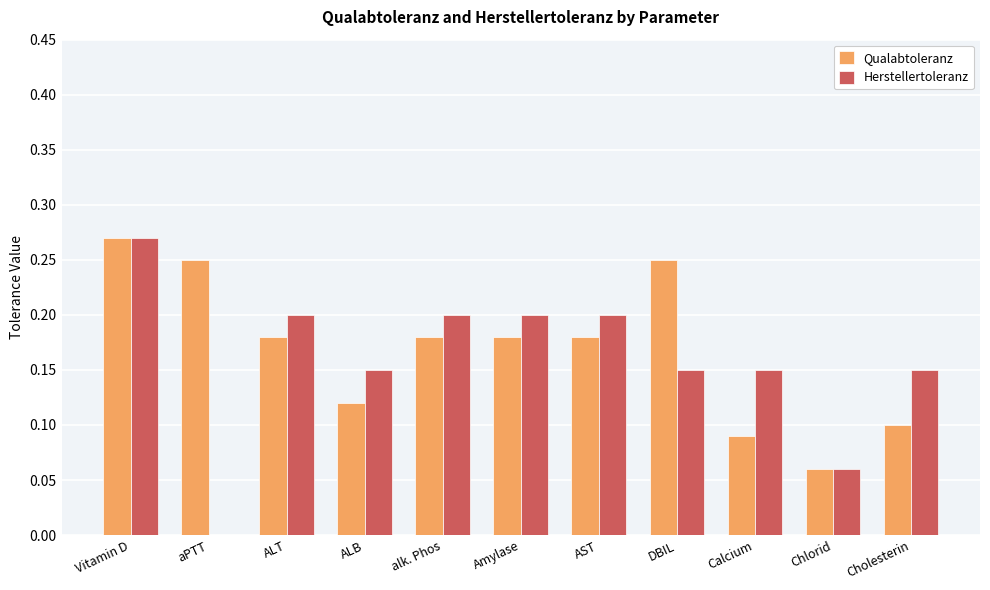

True or false: Qualabtoleranz has a value of 0.1 at Amylase.

False